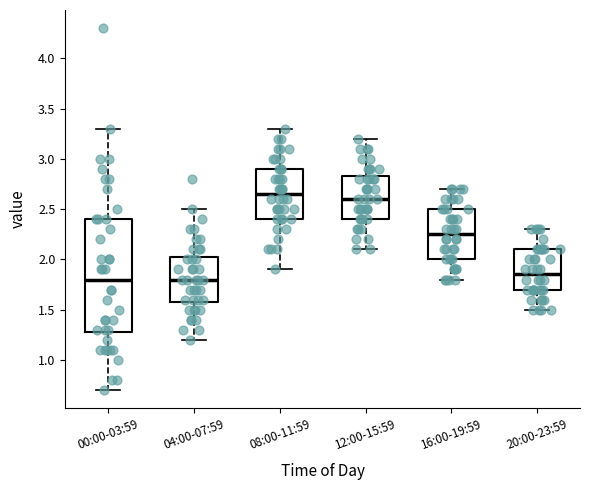

Reading left to right, transcribe this box plot: for each box, give where its median line is, the range the box spans, and where its two whiskers end, as read against the y-axis. The values are not printed on the chart, so give them approximately, as read against the axis.

00:00-03:59: median 1.80, box 1.30 to 2.40, whiskers 0.70 to 3.30
04:00-07:59: median 1.80, box 1.60 to 2.05, whiskers 1.20 to 2.50
08:00-11:59: median 2.65, box 2.40 to 2.90, whiskers 1.90 to 3.30
12:00-15:59: median 2.60, box 2.40 to 2.85, whiskers 2.10 to 3.20
16:00-19:59: median 2.25, box 2.00 to 2.50, whiskers 1.80 to 2.70
20:00-23:59: median 1.85, box 1.70 to 2.10, whiskers 1.50 to 2.30